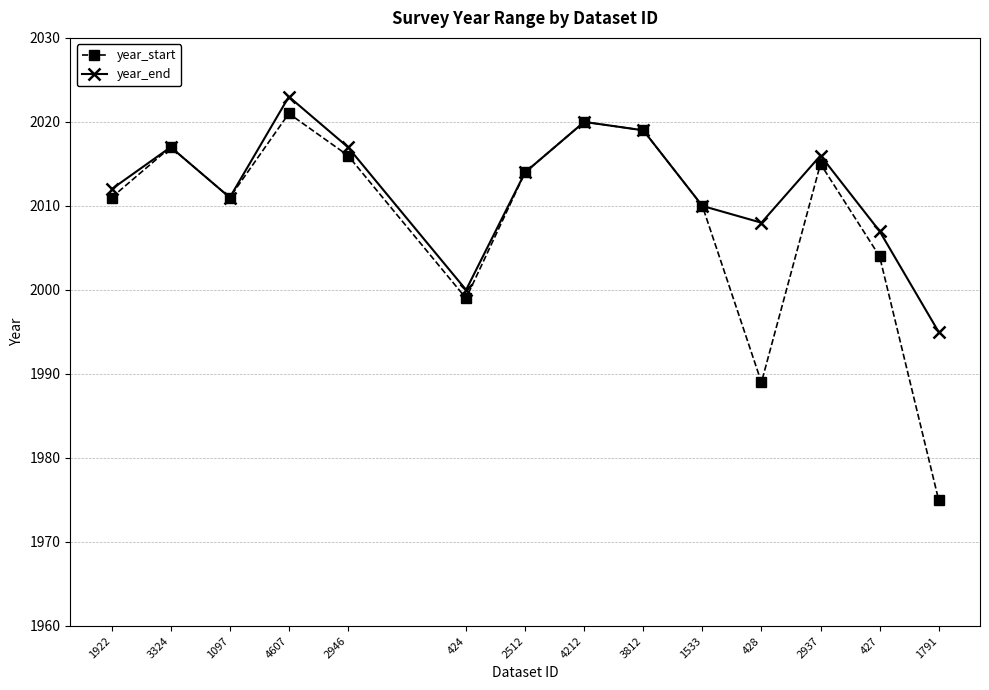

Reading left to right, list all the values displayed in this chart.

year_start: 1922=2011	3324=2017	1097=2011	4607=2021	2946=2016	424=1999	2512=2014	4212=2020	3812=2019	1533=2010	428=1989	2937=2015	427=2004	1791=1975
year_end: 1922=2012	3324=2017	1097=2011	4607=2023	2946=2017	424=2000	2512=2014	4212=2020	3812=2019	1533=2010	428=2008	2937=2016	427=2007	1791=1995